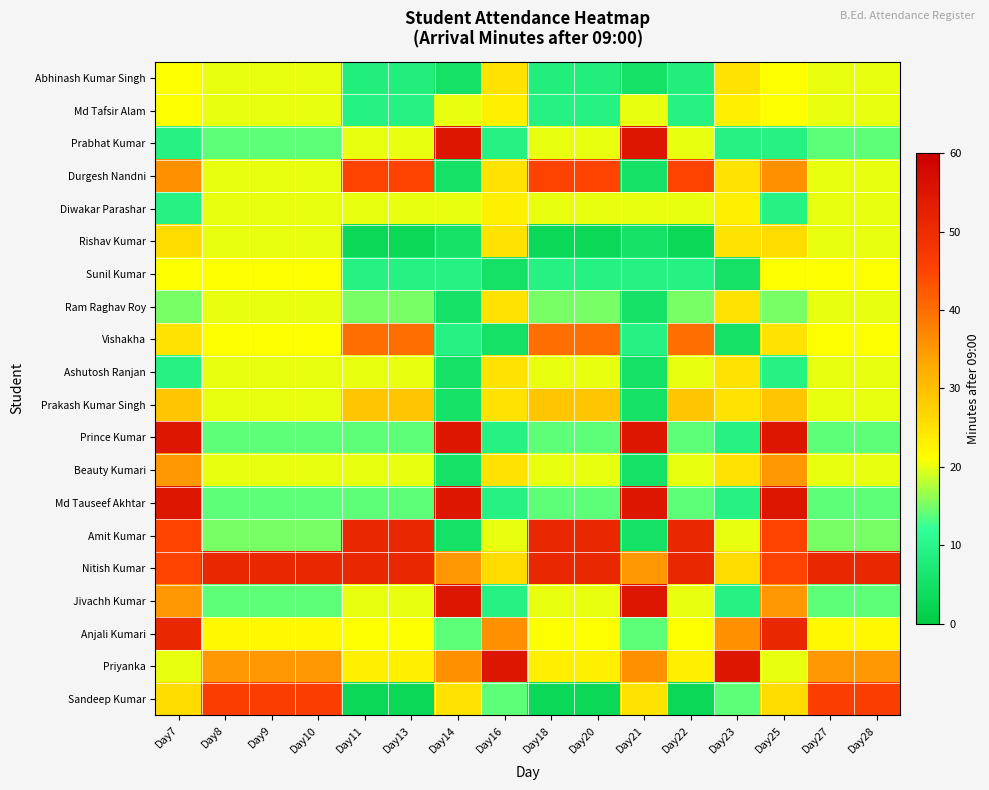

Which has a higher value, Day25 or Day13?

Day25